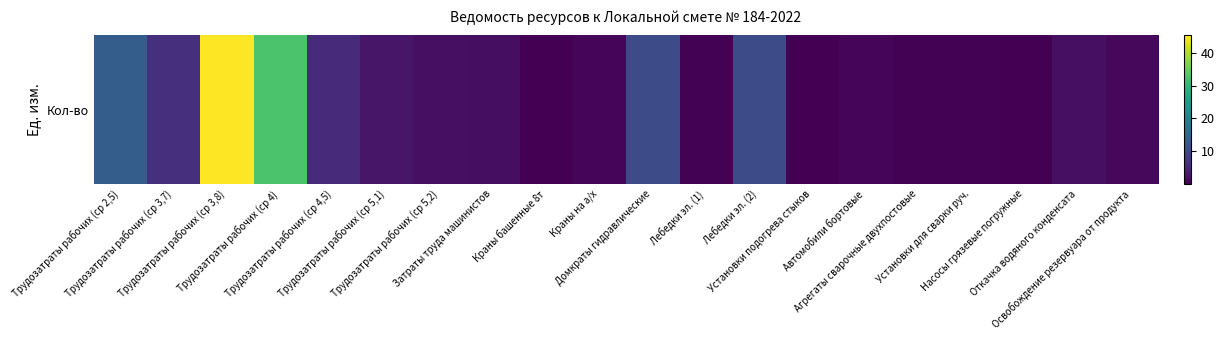

Which label corresponds to the smallest value in the chart?

Установки подогрева стыков